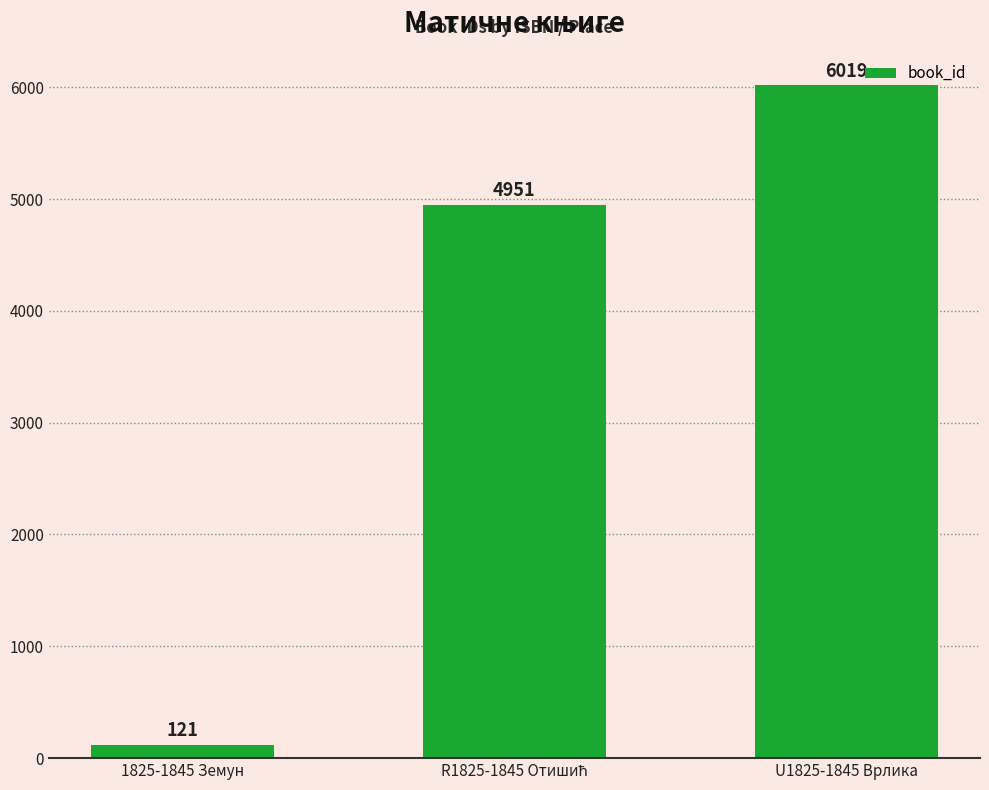

What is the change in value from 1825-1845 Земун to U1825-1845 Врлика?

+5898